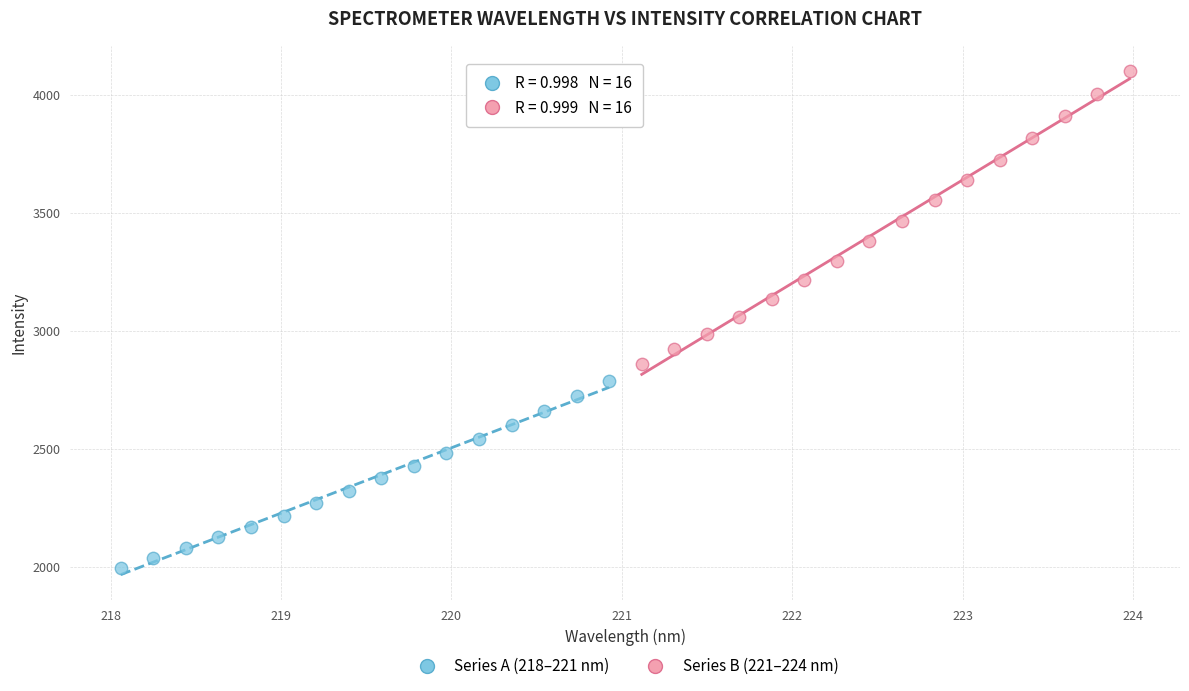

Which series has the widest spread of Y values?

Series B (221–224 nm)